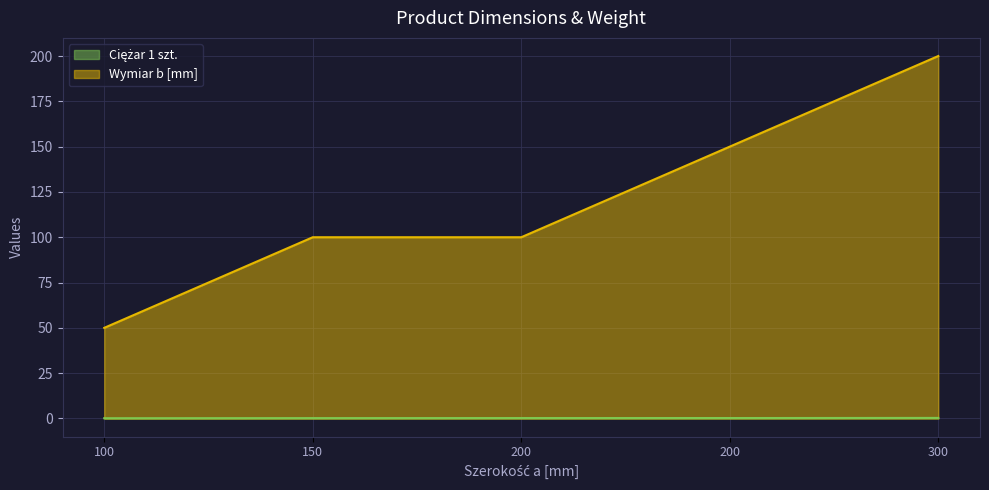

What is the approximate value of Ciężar 1 szt. at 100?

0.1